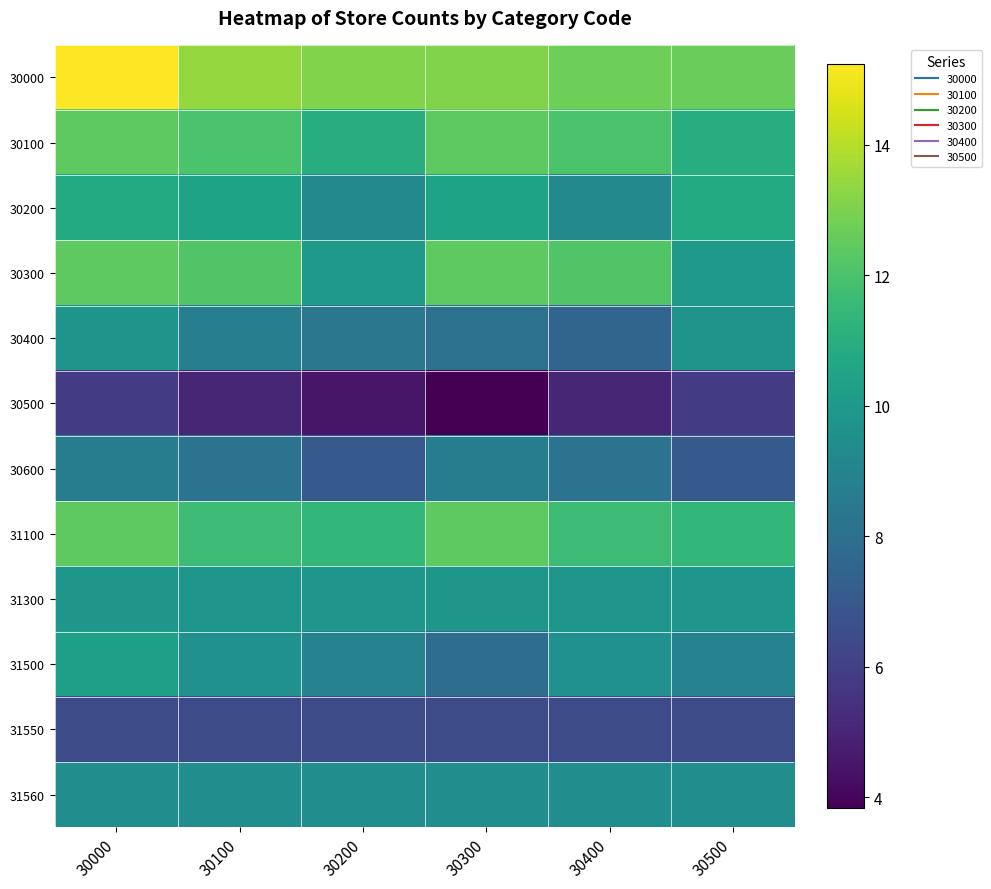

Reading left to right, list all the values displayed in this chart.

30000: 30000=15.2	30100=13.5	30200=13.1	30300=13.1	30400=12.7	30500=12.6
30100: 30000=12.4	30100=12.0	30200=11.0	30300=12.4	30400=12.0	30500=11.0
30200: 30000=10.8	30100=10.5	30200=9.2	30300=10.5	30400=9.2	30500=10.8
30300: 30000=12.4	30100=12.2	30200=10.0	30300=12.4	30400=12.2	30500=10.0
30400: 30000=9.7	30100=8.7	30200=8.3	30300=8.1	30400=7.5	30500=9.7
30500: 30000=5.9	30100=5.1	30200=4.5	30300=3.8	30400=5.1	30500=5.9
30600: 30000=8.6	30100=8.2	30200=7.1	30300=8.6	30400=8.2	30500=7.1
31100: 30000=12.4	30100=11.7	30200=11.4	30300=12.4	30400=11.7	30500=11.4
31300: 30000=9.9	30100=9.8	30200=9.8	30300=9.9	30400=9.8	30500=9.8
31500: 30000=10.3	30100=9.6	30200=8.9	30300=7.9	30400=9.6	30500=8.9
31550: 30000=6.5	30100=6.5	30200=6.5	30300=6.5	30400=6.5	30500=6.5
31560: 30000=9.4	30100=9.4	30200=9.4	30300=9.4	30400=9.4	30500=9.4